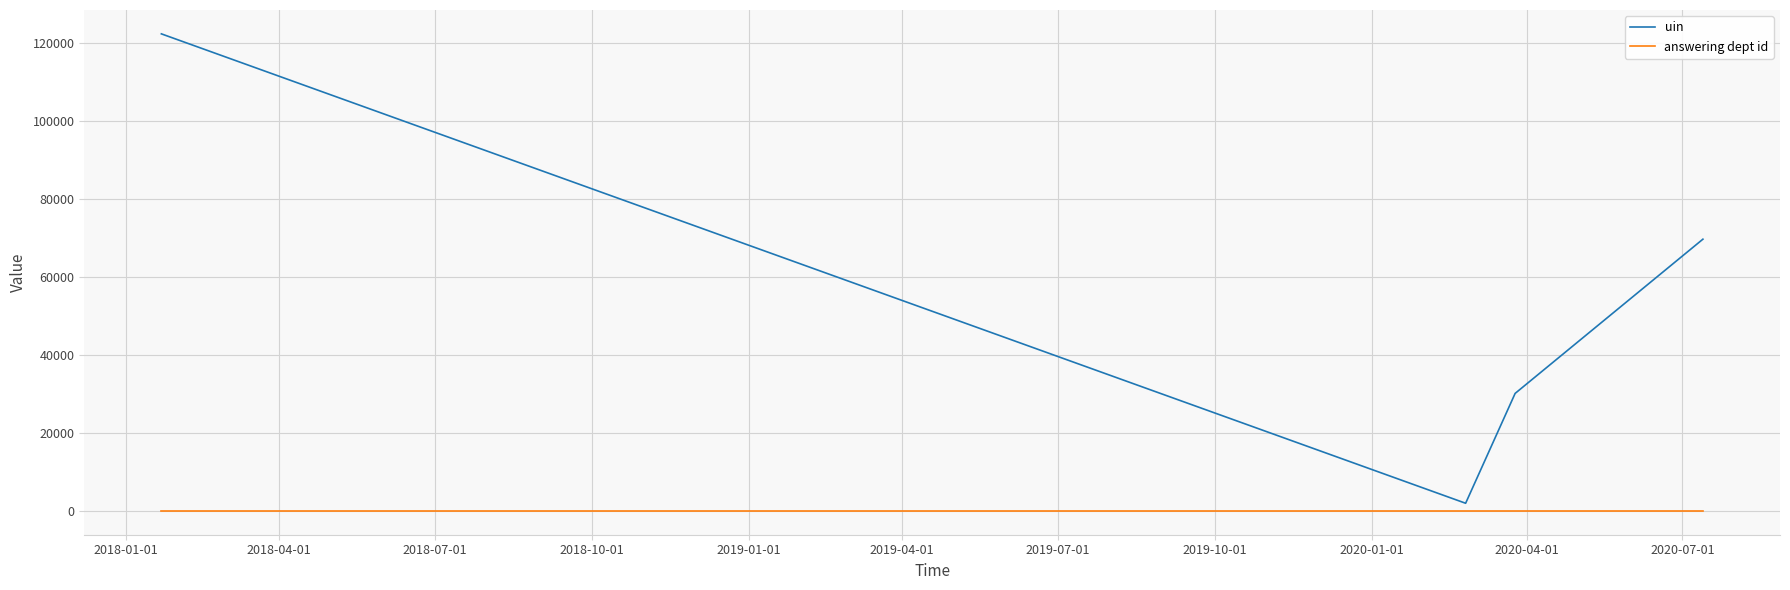

What is the smallest value displayed?

54